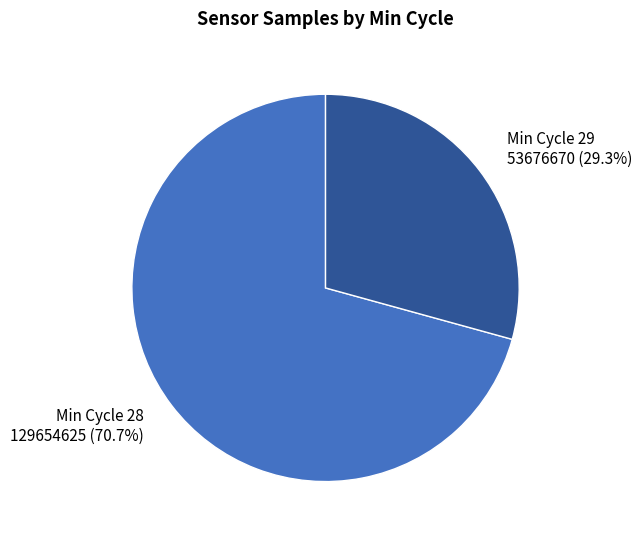

Approximately how many times larger is the value at Min Cycle 29 compared to Min Cycle 28?

0.4